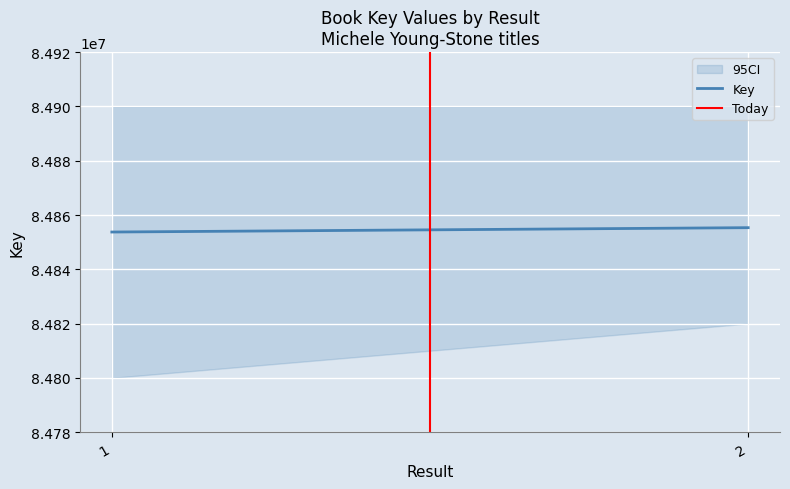

How many distinct data groups are displayed?

1